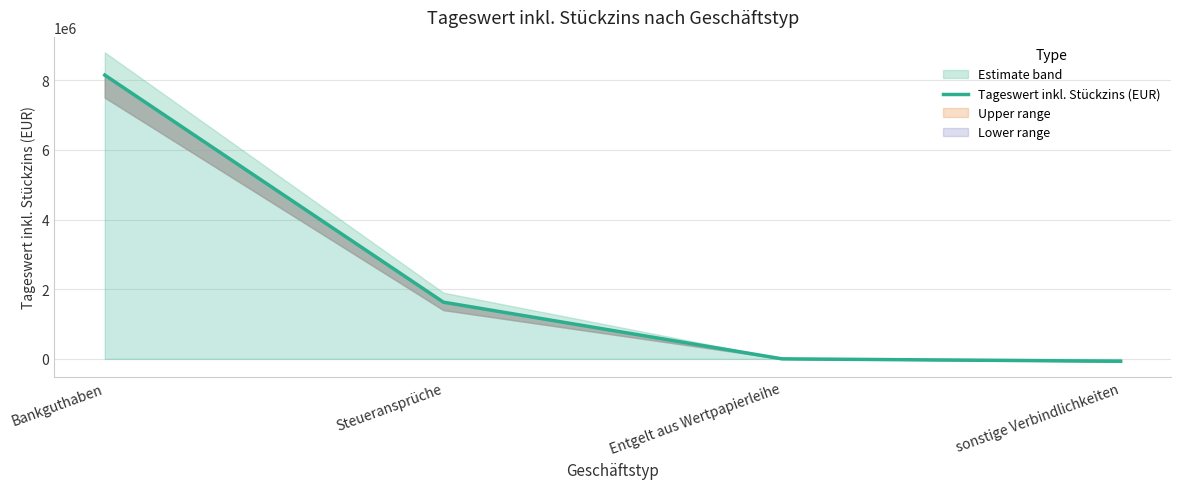

The chart shows a value of 711801.5 at Steueransprüche. True or false?

False